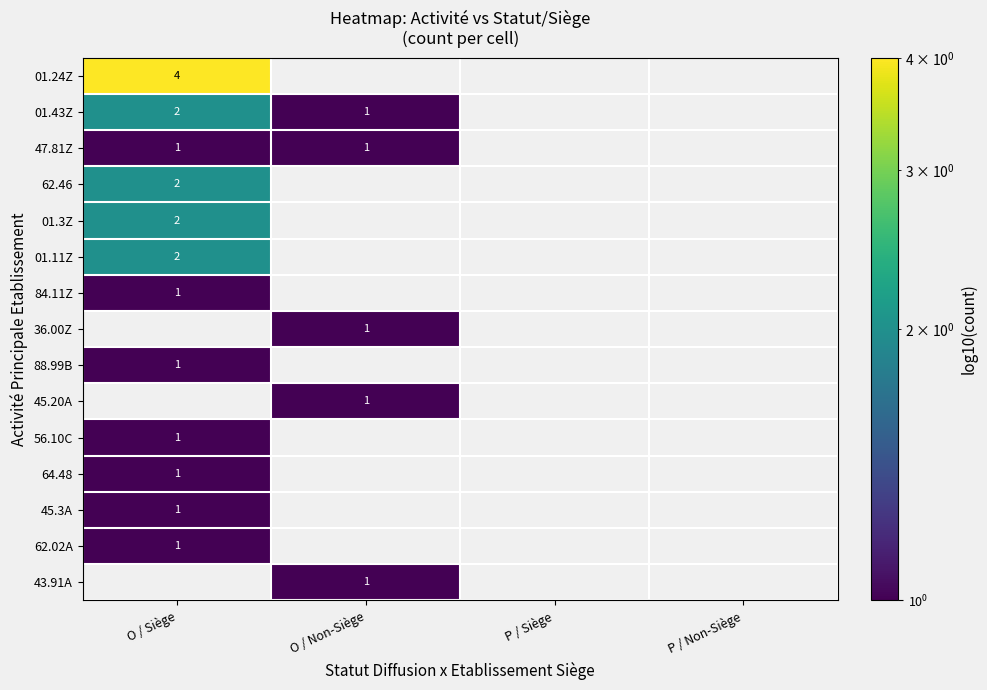

Is it true that 01.43Z equals 0 at O / Non-Siège?

False